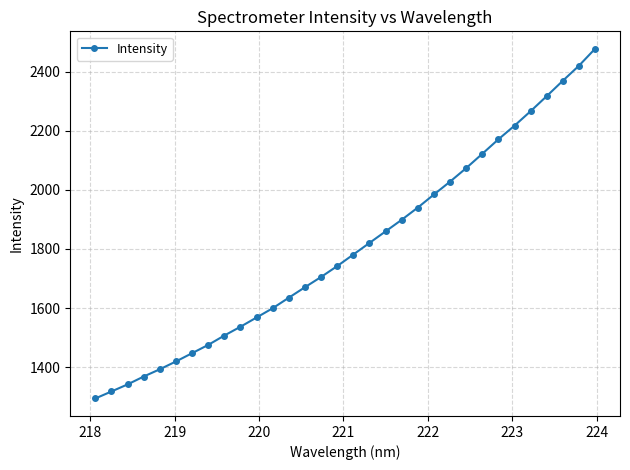

What is the sum of all values?

57769.0